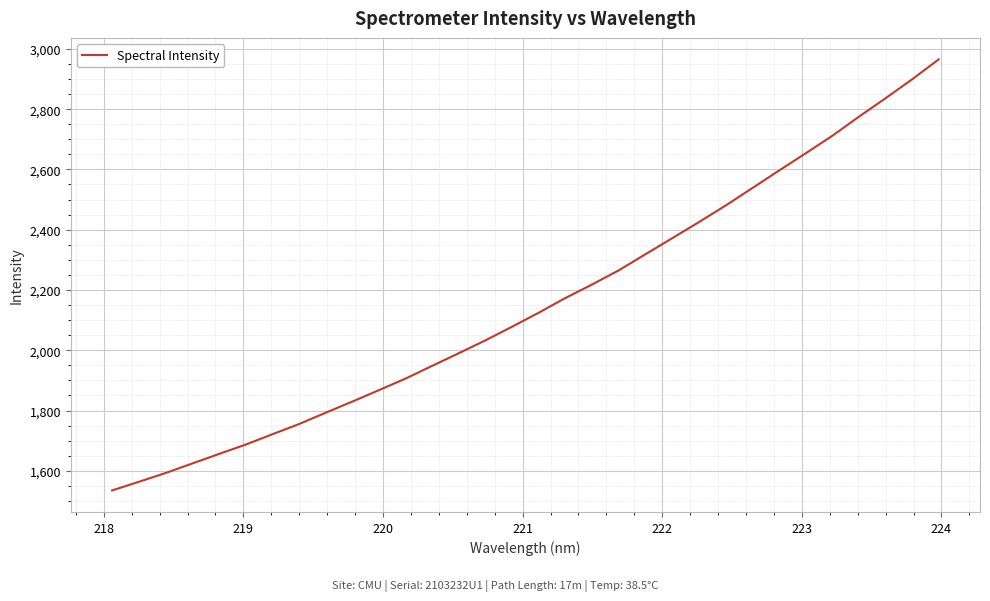

What is the smallest value displayed?

1534.9